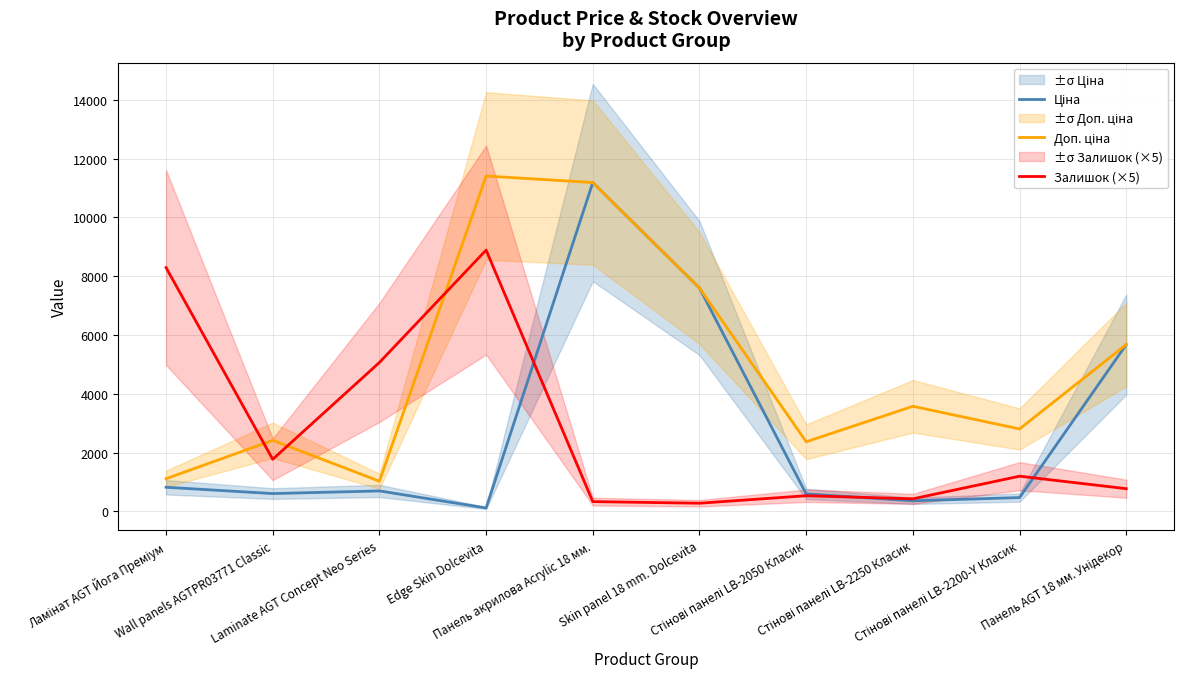

What is the difference between the maximum and minimum values in the Залишок (×5) series?

8615.0